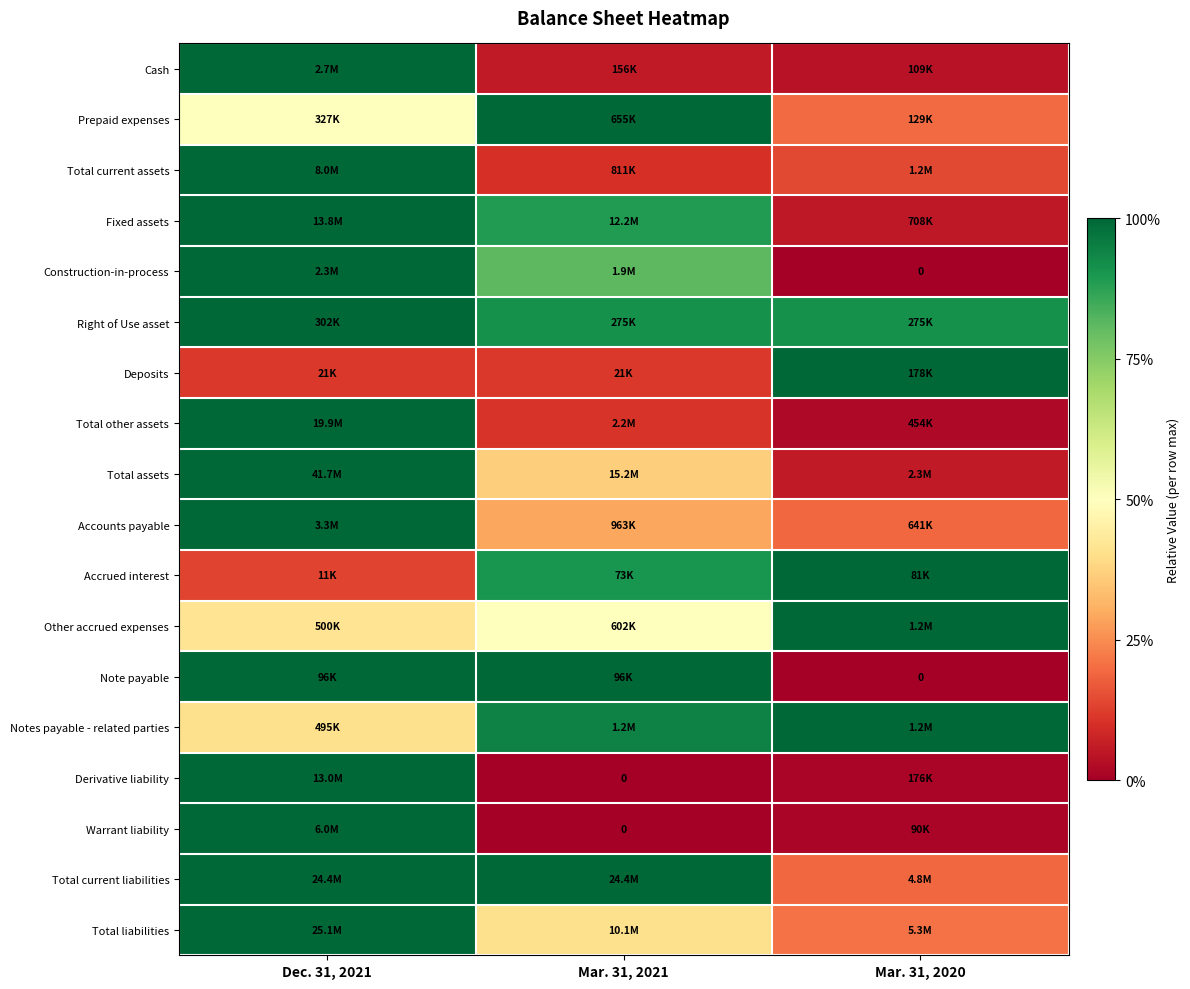

Which label corresponds to the largest value in the chart?

Dec. 31, 2021